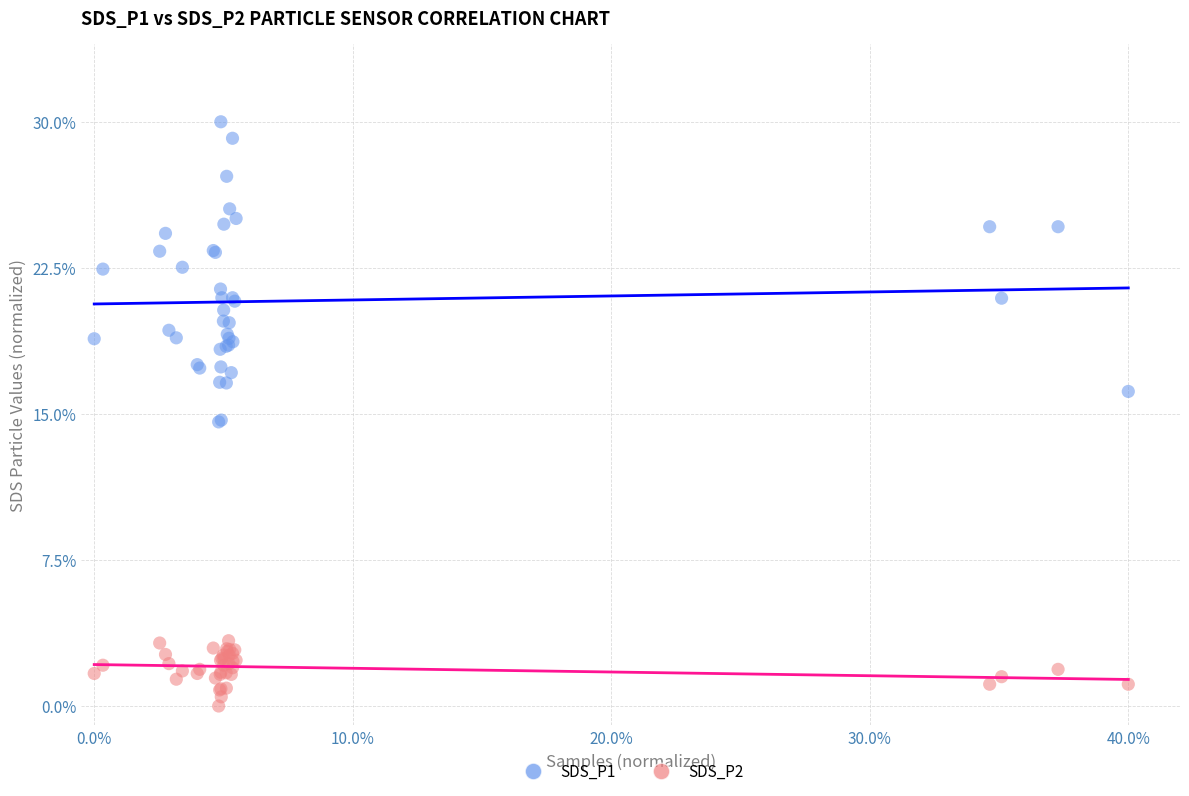

What are all the series names shown in the legend?

SDS_P1, SDS_P2